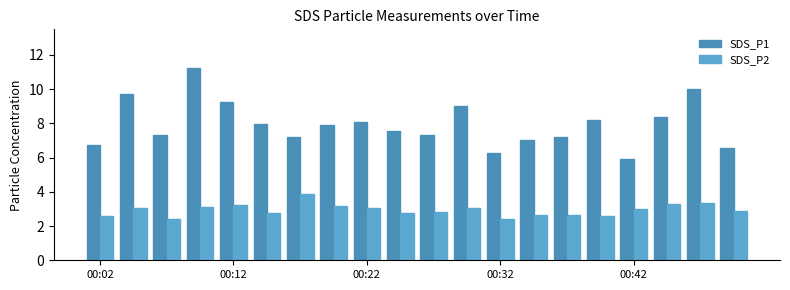

At which label does SDS_P1 reach its minimum?

00:42